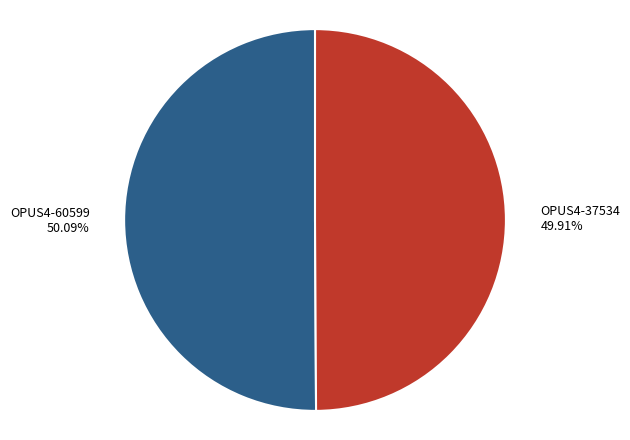

How many slices are in this pie chart?

2